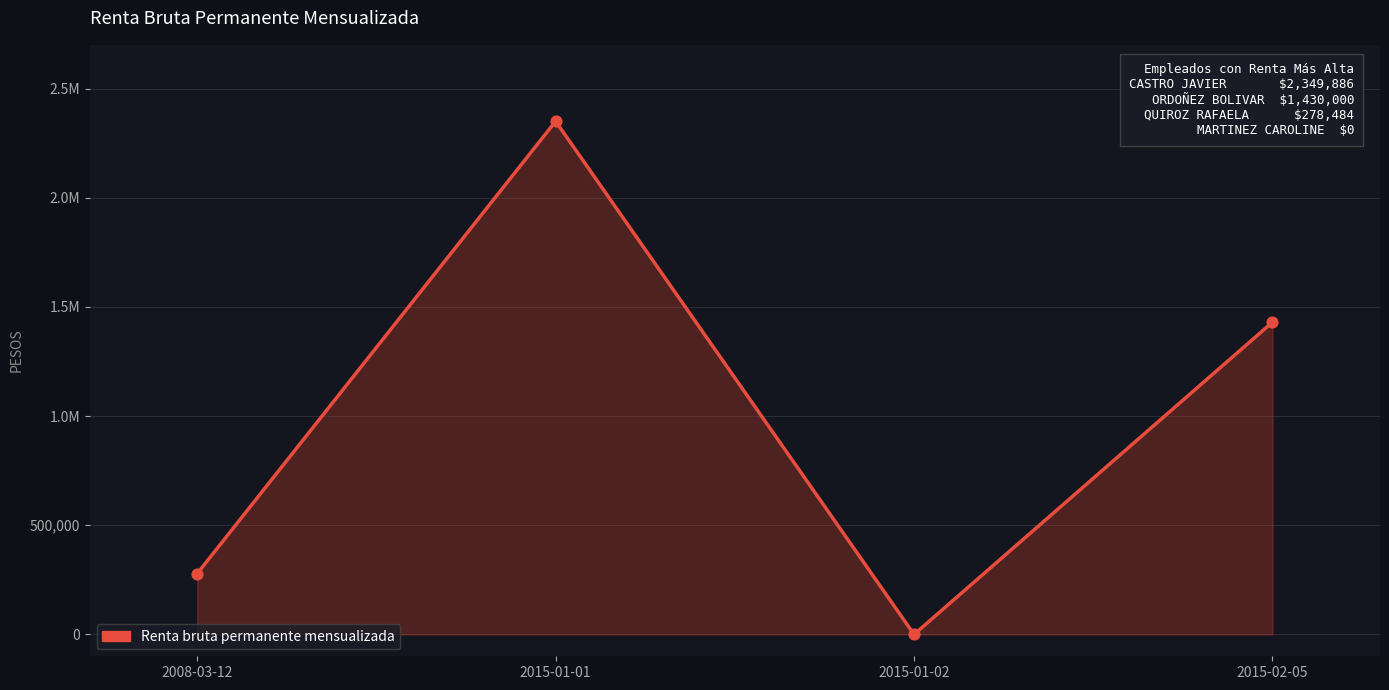

Between 2008-03-12 and 2015-01-02, which is larger?

2008-03-12